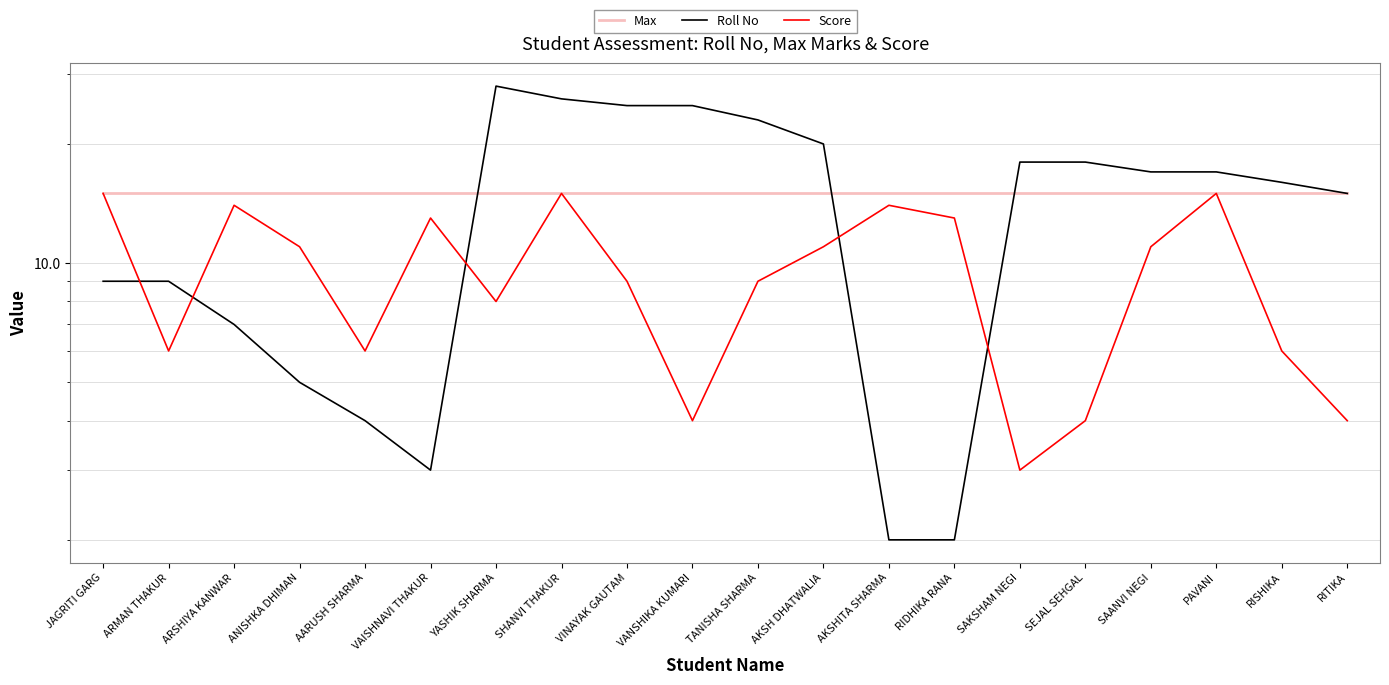

What is the average value of the Roll No series?

14